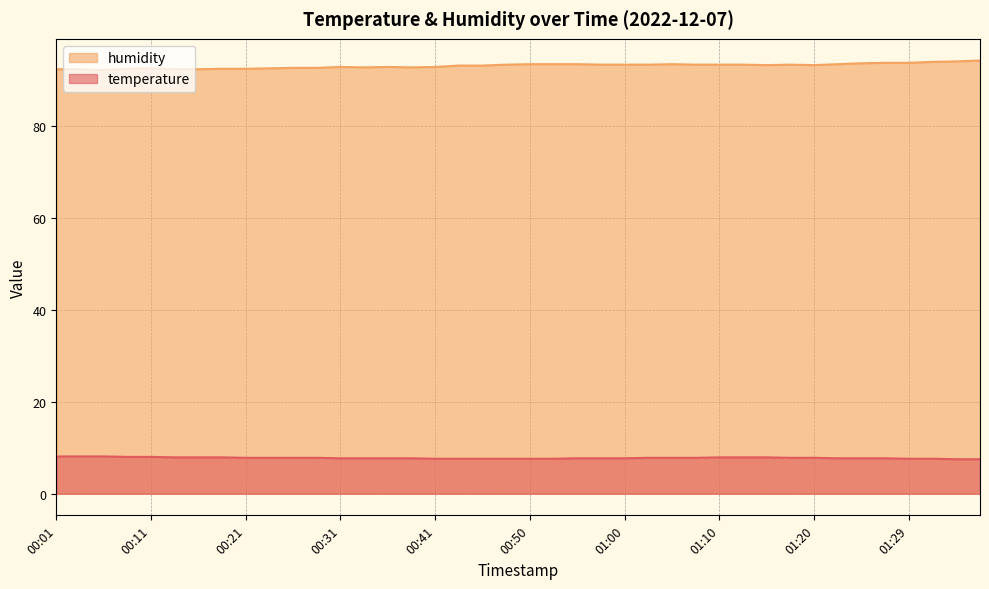

Between 00:11 and 00:46, which series saw the biggest shift?

humidity